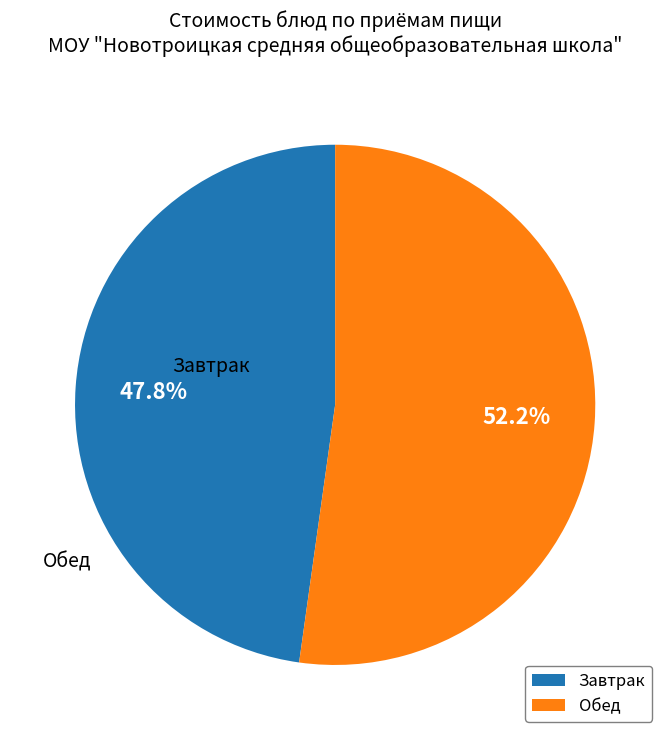

What portion of the pie excludes Завтрак?

52.2%